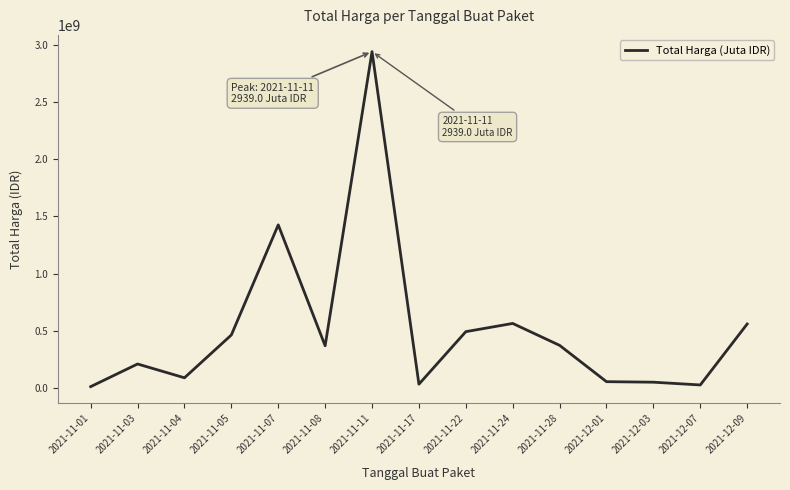

What is the difference between the maximum and minimum values?

2926215740